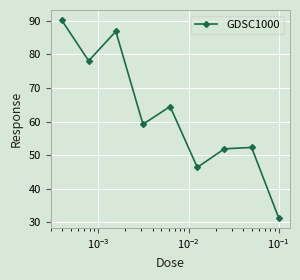

What is the difference between the maximum and minimum values?

59.0